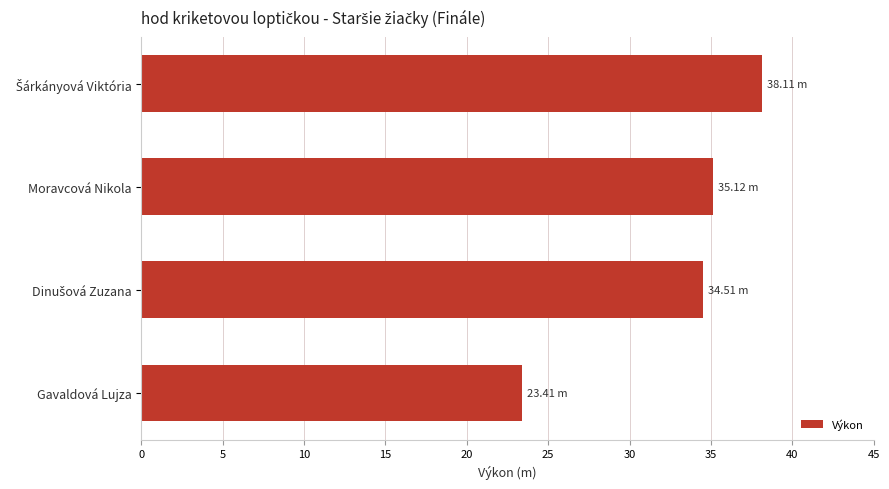

Between Gavaldová Lujza and Moravcová Nikola, which is larger?

Moravcová Nikola